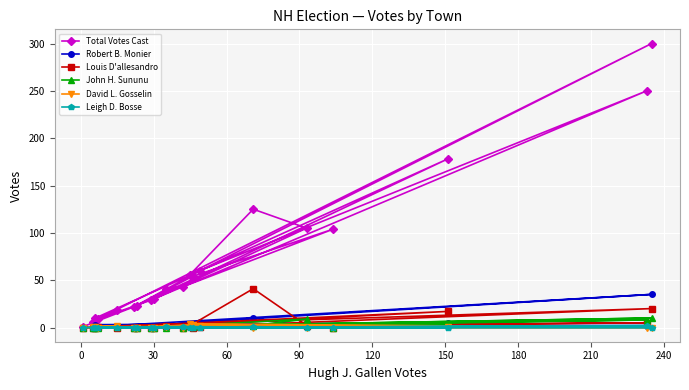

Which series has the largest total across all categories?

Total Votes Cast